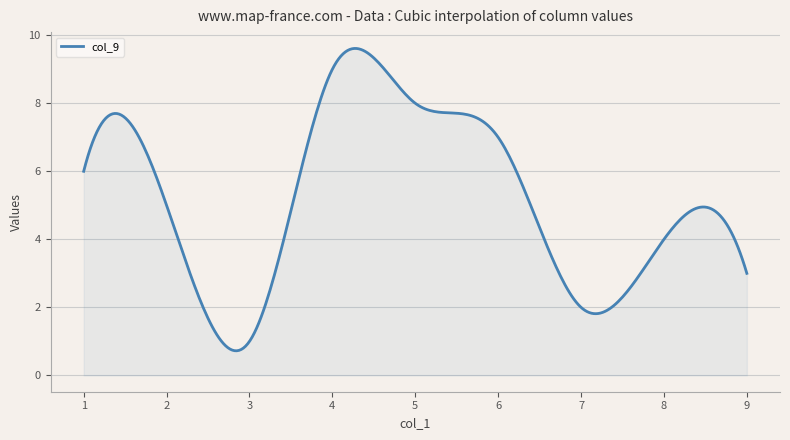

What is the greatest value displayed?

9.6